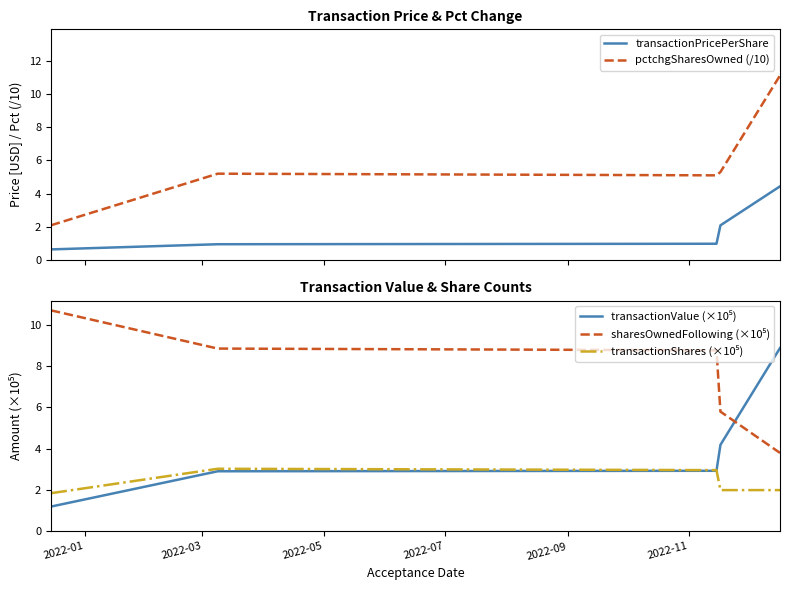

What is the minimum value for transactionPricePerShare?

0.7